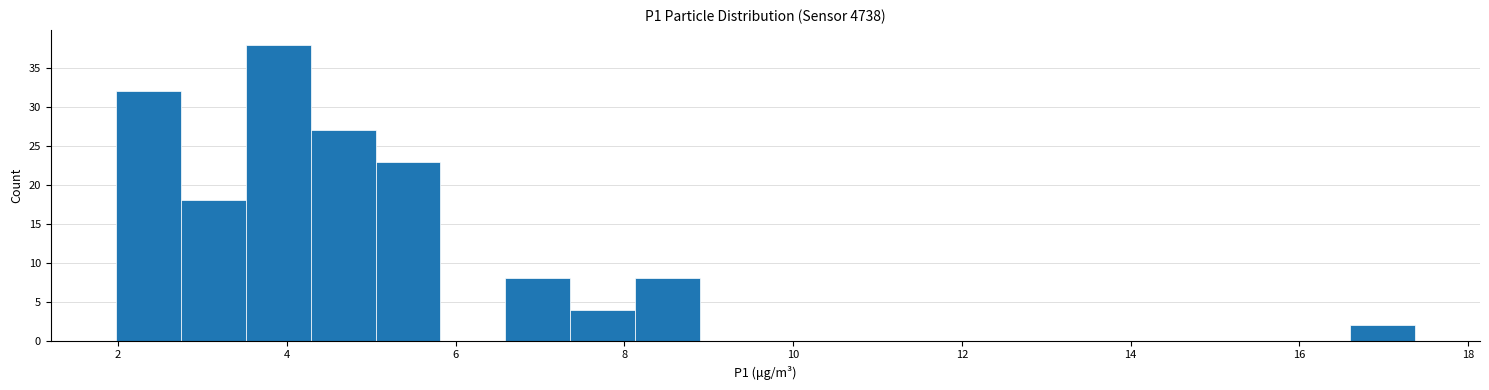

Read against the x-axis, roughly where is the centre of the tallest bar?

3.8